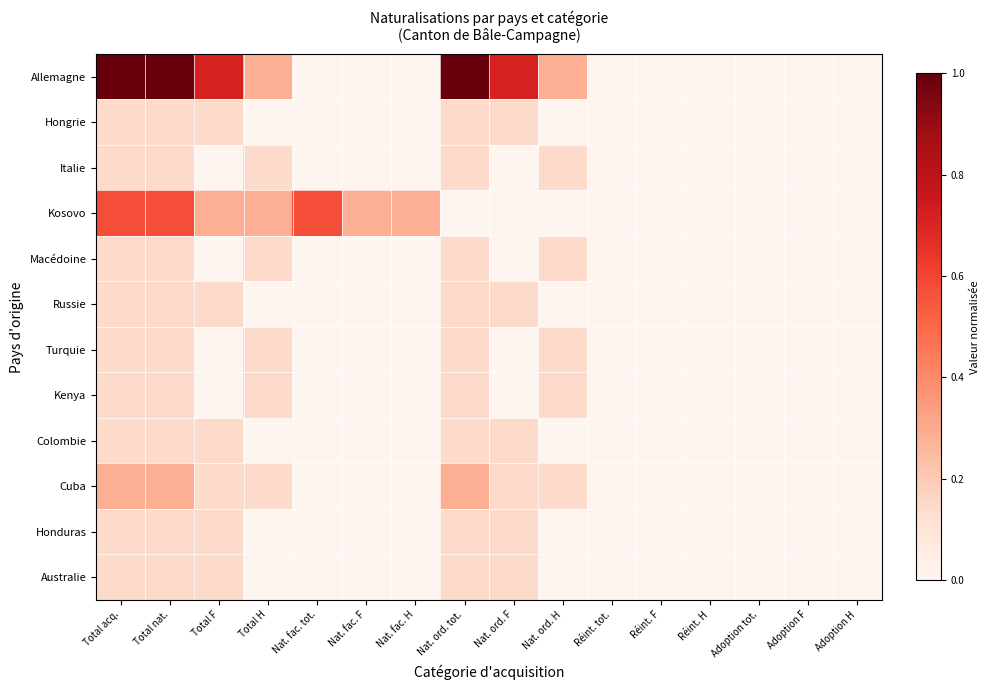

Reading right to left, list all the values displayed in this chart.

Allemagne: Adoption H=0.0	Adoption F=0.0	Adoption tot.=0.0	Réint. H=0.0	Réint. F=0.0	Réint. tot.=0.0	Nat. ord. H=0.3	Nat. ord. F=0.7	Nat. ord. tot.=1.0	Nat. fac. H=0.0	Nat. fac. F=0.0	Nat. fac. tot.=0.0	Total H=0.3	Total F=0.7	Total nat.=1.0	Total acq.=1.0
Hongrie: Adoption H=0.0	Adoption F=0.0	Adoption tot.=0.0	Réint. H=0.0	Réint. F=0.0	Réint. tot.=0.0	Nat. ord. H=0.0	Nat. ord. F=0.1	Nat. ord. tot.=0.1	Nat. fac. H=0.0	Nat. fac. F=0.0	Nat. fac. tot.=0.0	Total H=0.0	Total F=0.1	Total nat.=0.1	Total acq.=0.1
Italie: Adoption H=0.0	Adoption F=0.0	Adoption tot.=0.0	Réint. H=0.0	Réint. F=0.0	Réint. tot.=0.0	Nat. ord. H=0.1	Nat. ord. F=0.0	Nat. ord. tot.=0.1	Nat. fac. H=0.0	Nat. fac. F=0.0	Nat. fac. tot.=0.0	Total H=0.1	Total F=0.0	Total nat.=0.1	Total acq.=0.1
Kosovo: Adoption H=0.0	Adoption F=0.0	Adoption tot.=0.0	Réint. H=0.0	Réint. F=0.0	Réint. tot.=0.0	Nat. ord. H=0.0	Nat. ord. F=0.0	Nat. ord. tot.=0.0	Nat. fac. H=0.3	Nat. fac. F=0.3	Nat. fac. tot.=0.6	Total H=0.3	Total F=0.3	Total nat.=0.6	Total acq.=0.6
Macédoine: Adoption H=0.0	Adoption F=0.0	Adoption tot.=0.0	Réint. H=0.0	Réint. F=0.0	Réint. tot.=0.0	Nat. ord. H=0.1	Nat. ord. F=0.0	Nat. ord. tot.=0.1	Nat. fac. H=0.0	Nat. fac. F=0.0	Nat. fac. tot.=0.0	Total H=0.1	Total F=0.0	Total nat.=0.1	Total acq.=0.1
Russie: Adoption H=0.0	Adoption F=0.0	Adoption tot.=0.0	Réint. H=0.0	Réint. F=0.0	Réint. tot.=0.0	Nat. ord. H=0.0	Nat. ord. F=0.1	Nat. ord. tot.=0.1	Nat. fac. H=0.0	Nat. fac. F=0.0	Nat. fac. tot.=0.0	Total H=0.0	Total F=0.1	Total nat.=0.1	Total acq.=0.1
Turquie: Adoption H=0.0	Adoption F=0.0	Adoption tot.=0.0	Réint. H=0.0	Réint. F=0.0	Réint. tot.=0.0	Nat. ord. H=0.1	Nat. ord. F=0.0	Nat. ord. tot.=0.1	Nat. fac. H=0.0	Nat. fac. F=0.0	Nat. fac. tot.=0.0	Total H=0.1	Total F=0.0	Total nat.=0.1	Total acq.=0.1
Kenya: Adoption H=0.0	Adoption F=0.0	Adoption tot.=0.0	Réint. H=0.0	Réint. F=0.0	Réint. tot.=0.0	Nat. ord. H=0.1	Nat. ord. F=0.0	Nat. ord. tot.=0.1	Nat. fac. H=0.0	Nat. fac. F=0.0	Nat. fac. tot.=0.0	Total H=0.1	Total F=0.0	Total nat.=0.1	Total acq.=0.1
Colombie: Adoption H=0.0	Adoption F=0.0	Adoption tot.=0.0	Réint. H=0.0	Réint. F=0.0	Réint. tot.=0.0	Nat. ord. H=0.0	Nat. ord. F=0.1	Nat. ord. tot.=0.1	Nat. fac. H=0.0	Nat. fac. F=0.0	Nat. fac. tot.=0.0	Total H=0.0	Total F=0.1	Total nat.=0.1	Total acq.=0.1
Cuba: Adoption H=0.0	Adoption F=0.0	Adoption tot.=0.0	Réint. H=0.0	Réint. F=0.0	Réint. tot.=0.0	Nat. ord. H=0.1	Nat. ord. F=0.1	Nat. ord. tot.=0.3	Nat. fac. H=0.0	Nat. fac. F=0.0	Nat. fac. tot.=0.0	Total H=0.1	Total F=0.1	Total nat.=0.3	Total acq.=0.3
Honduras: Adoption H=0.0	Adoption F=0.0	Adoption tot.=0.0	Réint. H=0.0	Réint. F=0.0	Réint. tot.=0.0	Nat. ord. H=0.0	Nat. ord. F=0.1	Nat. ord. tot.=0.1	Nat. fac. H=0.0	Nat. fac. F=0.0	Nat. fac. tot.=0.0	Total H=0.0	Total F=0.1	Total nat.=0.1	Total acq.=0.1
Australie: Adoption H=0.0	Adoption F=0.0	Adoption tot.=0.0	Réint. H=0.0	Réint. F=0.0	Réint. tot.=0.0	Nat. ord. H=0.0	Nat. ord. F=0.1	Nat. ord. tot.=0.1	Nat. fac. H=0.0	Nat. fac. F=0.0	Nat. fac. tot.=0.0	Total H=0.0	Total F=0.1	Total nat.=0.1	Total acq.=0.1